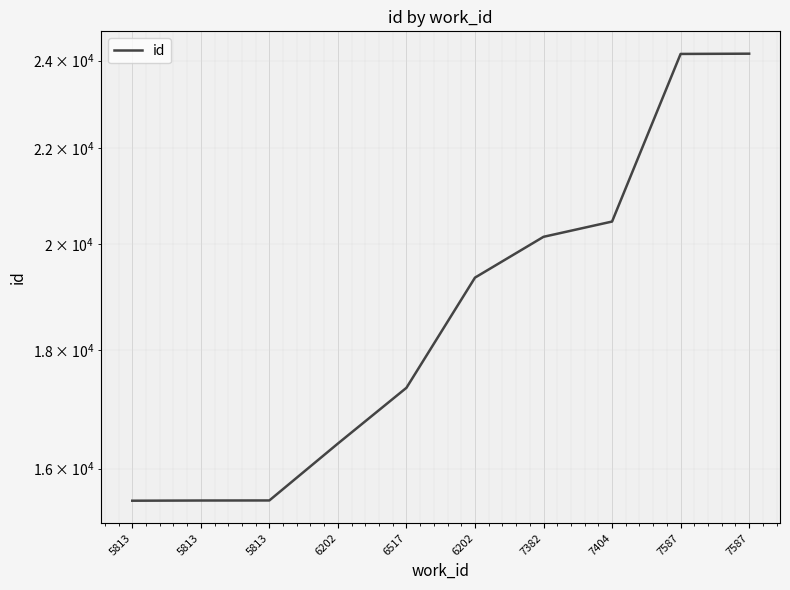

What is the maximum value shown in the chart?

24169